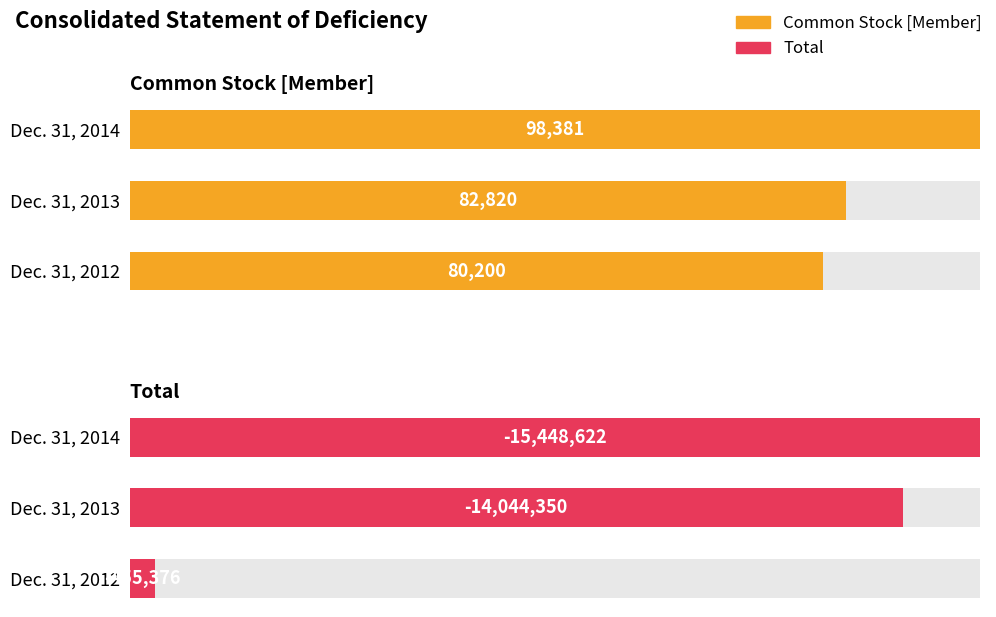

Reading right to left, extract all data points from this chart.

Common Stock [Member]: 100.0	84.2	81.5
Total: 100.0	90.9	2.9